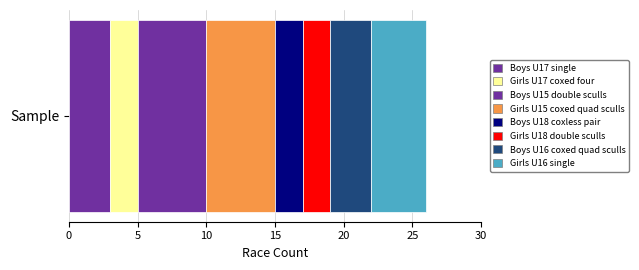

How many categories are shown in the chart?

1